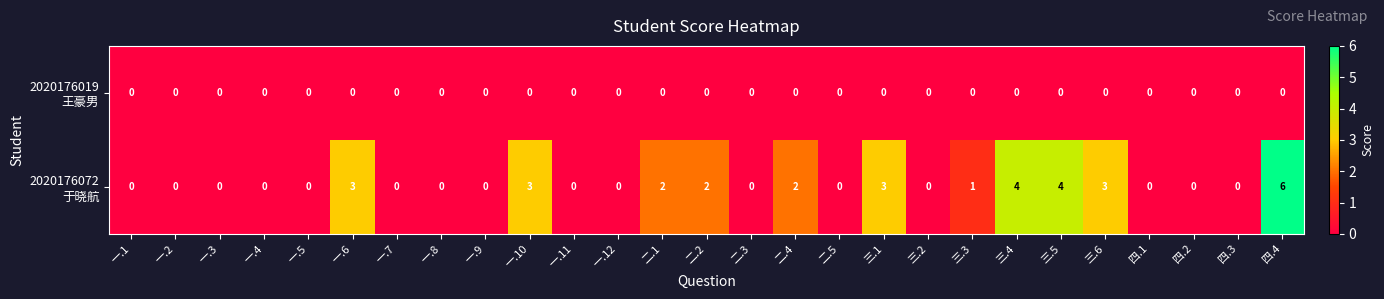

What is the total value across all series at 三.6?

3